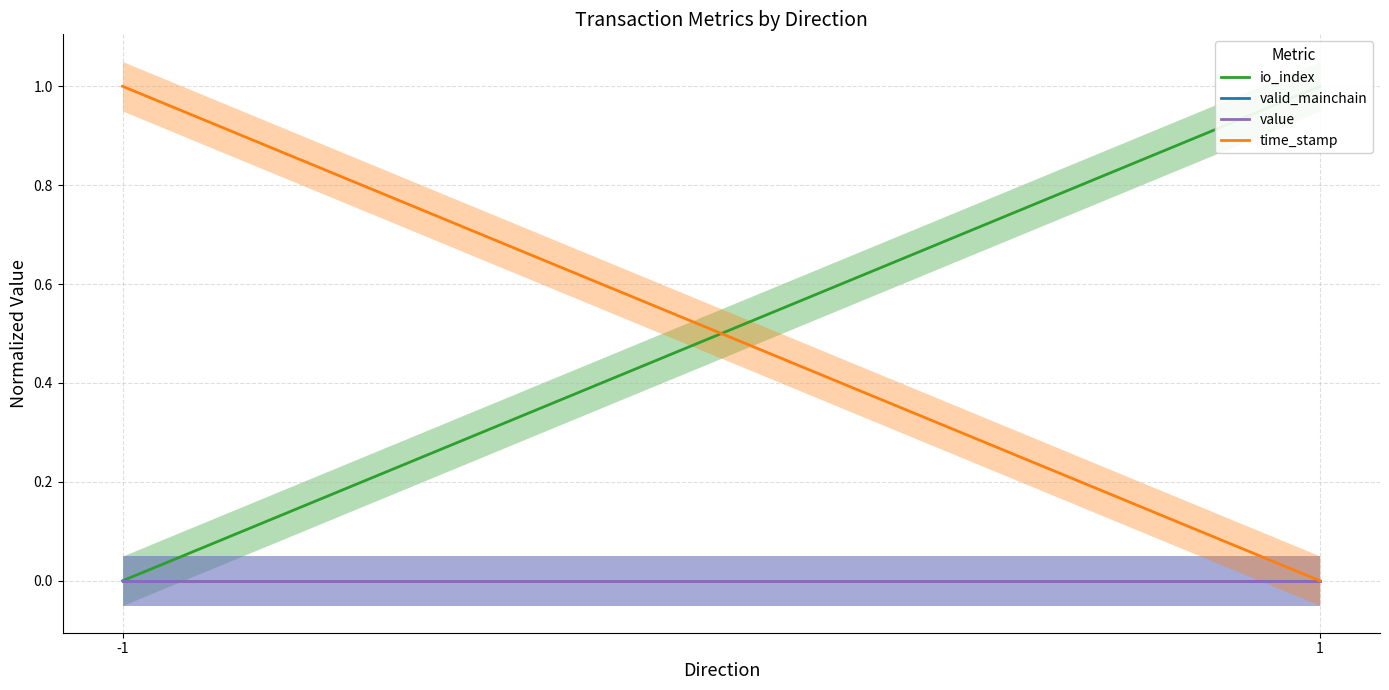

What is the difference between the maximum and minimum values in the io_index series?

1